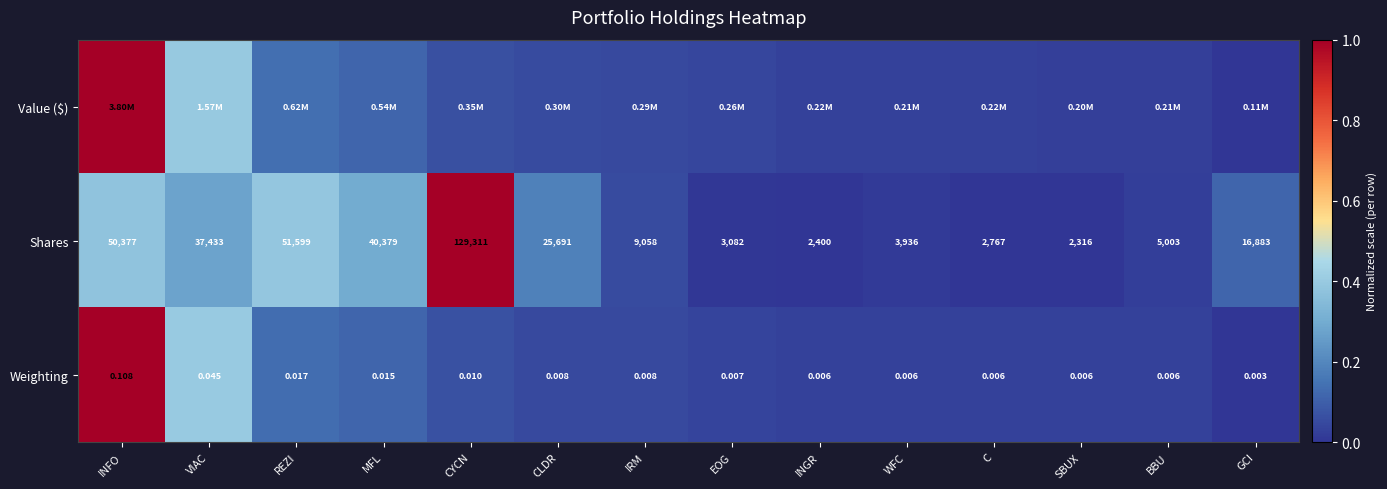

At which label is Weighting closest to 0?

GCI